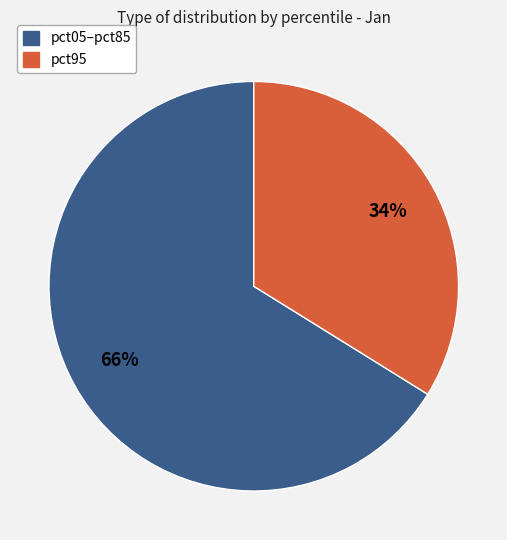

Is there a majority slice in this chart?

Yes